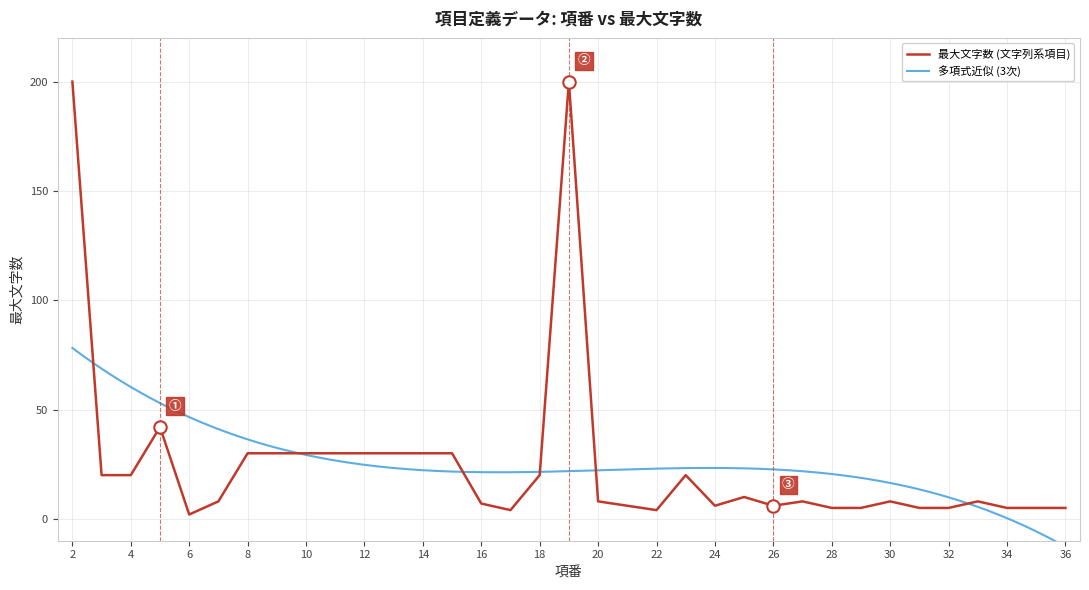

What is the ratio of the value at 3 to the value at 33?

2.5